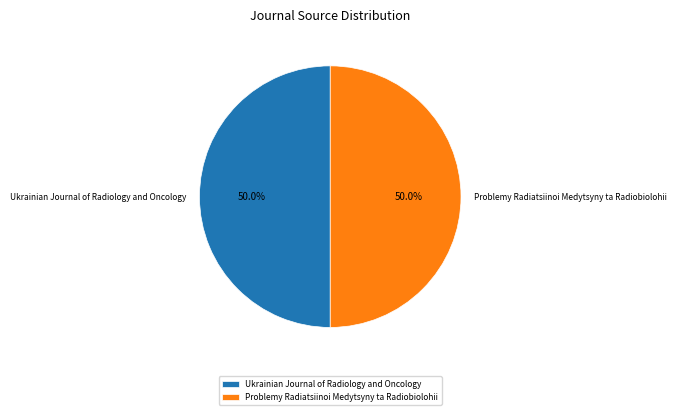

Is the sum of Problemy Radiatsiinoi Medytsyny ta Radiobiolohii and Ukrainian Journal of Radiology and Oncology greater than half?

Yes